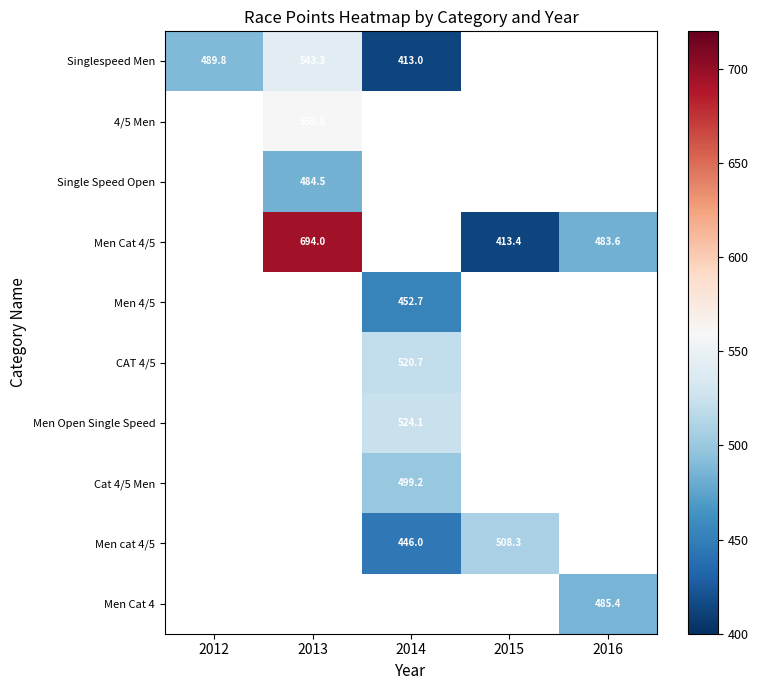

Which has a higher value, 2012 or 2016?

2016